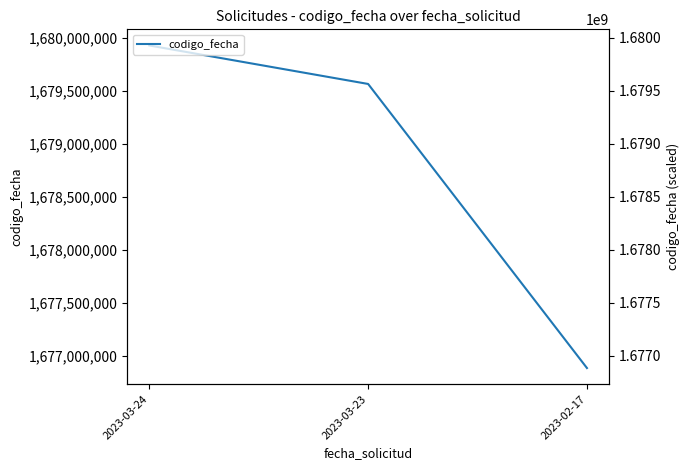

Count the number of categories in the chart.

3